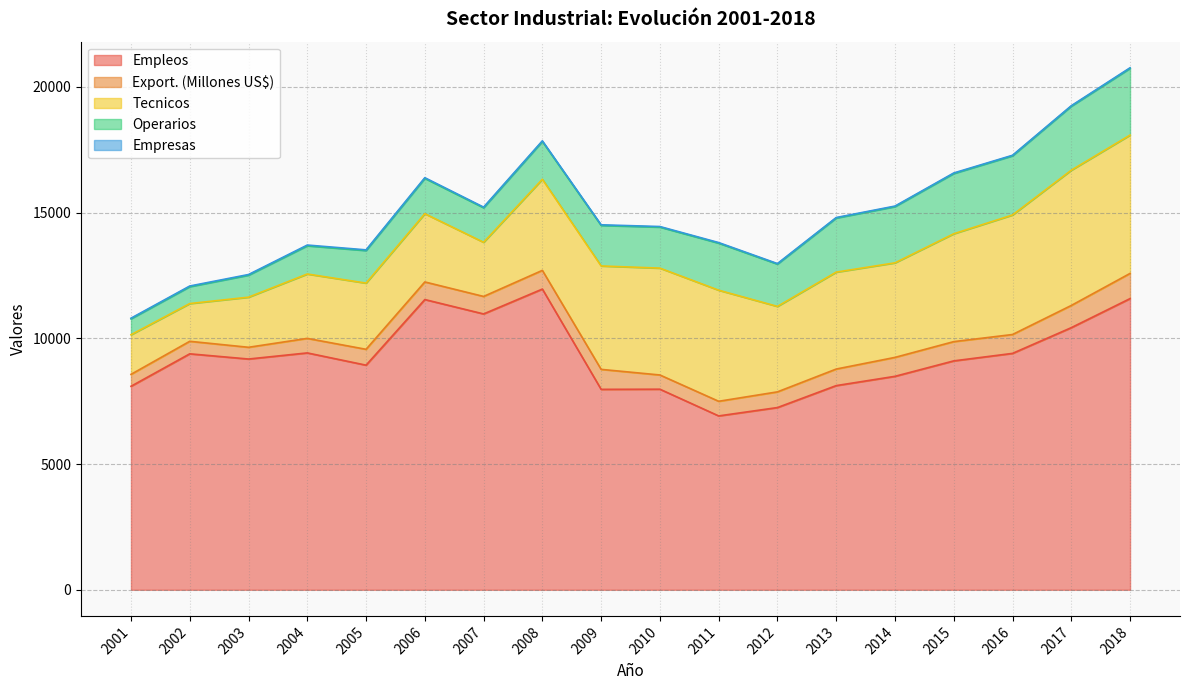

Reading left to right, what are all the values shown in this chart?

Empleos: 8093.0	9384.0	9177.0	9420.0	8933.0	11542.0	10970.0	11959.0	7971.0	7977.0	6915.0	7247.0	8120.0	8489.0	9103.0	9401.0	10424.0	11580.0
Export. (Millones US$): 474.1	497.9	466.8	577.6	630.5	700.3	695.7	743.3	794.7	565.5	581.6	623.9	658.2	752.8	765.6	750.8	883.0	1001.0
Tecnicos: 1575.2	1501.0	1992.5	2560.1	2632.3	2714.2	2153.3	3623.2	4112.2	4249.4	4417.3	3398.3	3854.4	3759.6	4289.5	4753.5	5378.3	5501.0
Operarios: 634.5	671.7	875.1	1121.9	1295.3	1403.9	1373.5	1503.7	1612.5	1632.0	1871.2	1683.5	2151.1	2236.7	2395.2	2353.7	2544.6	2654.0
Empresas: 24.0	26.0	26.0	30.0	27.0	28.0	25.0	25.0	24.0	22.0	23.0	20.0	20.0	21.0	22.0	20.0	20.0	23.0